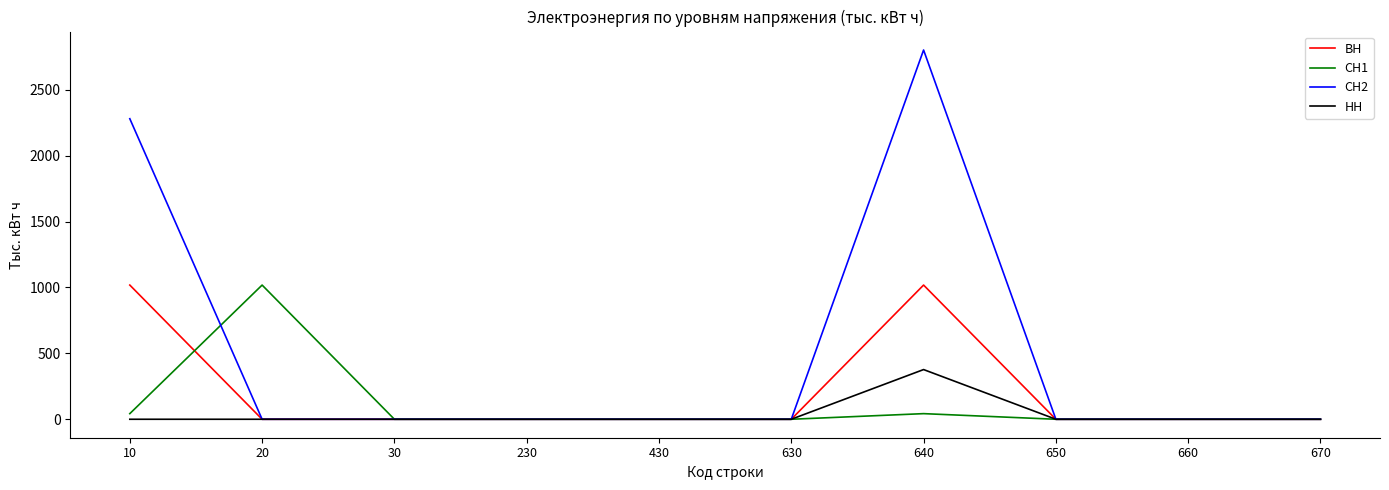

Rank the series by their average value, from lowest to highest.

НН, СН1, ВН, СН2